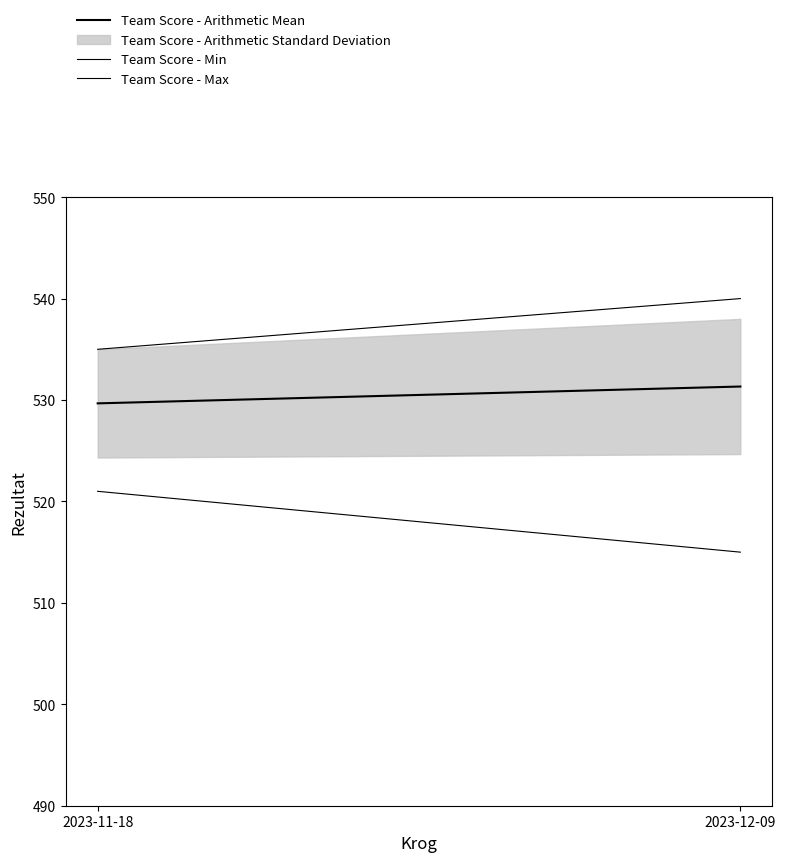

What is the label of the 2nd point from the left?

2023-12-09